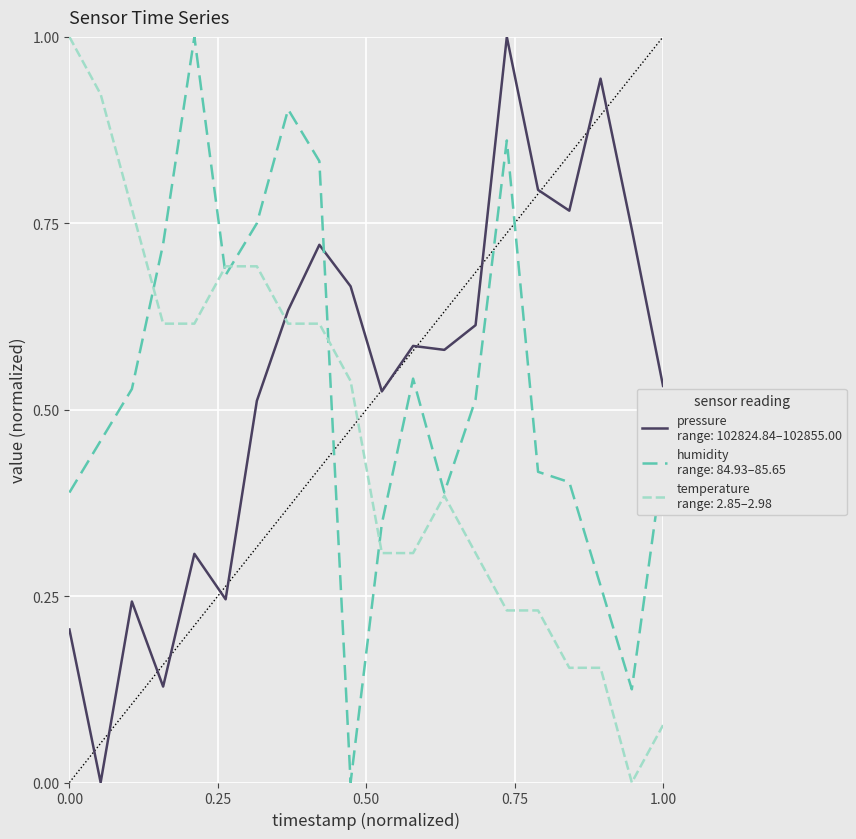

What is the greatest value displayed?

1.0